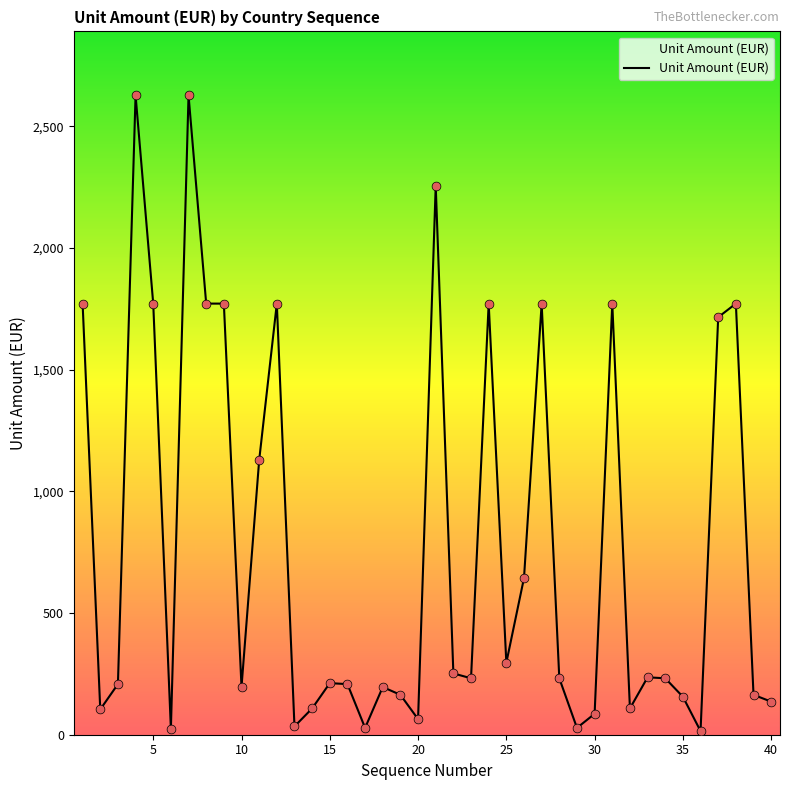

What is the greatest value displayed?

2628